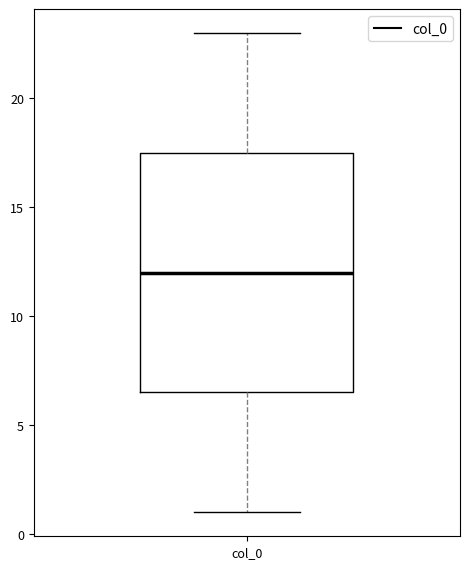

Read this box plot against the y-axis: the position of the median line, the range covered by the box, and the ends of both whiskers. The values are not printed on the chart, so give them approximately, as read against the axis.

median 12.0, box 6.5 to 17.5, whiskers 1.0 to 23.0